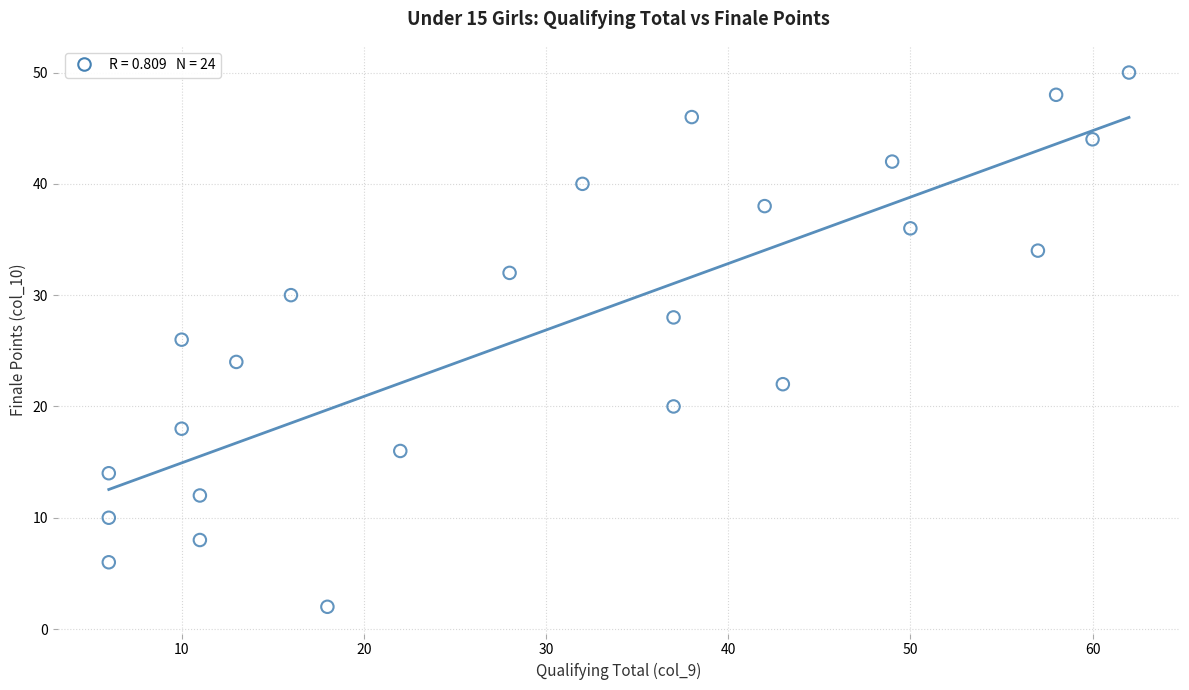

What is the range of X values (max minus min)?

56